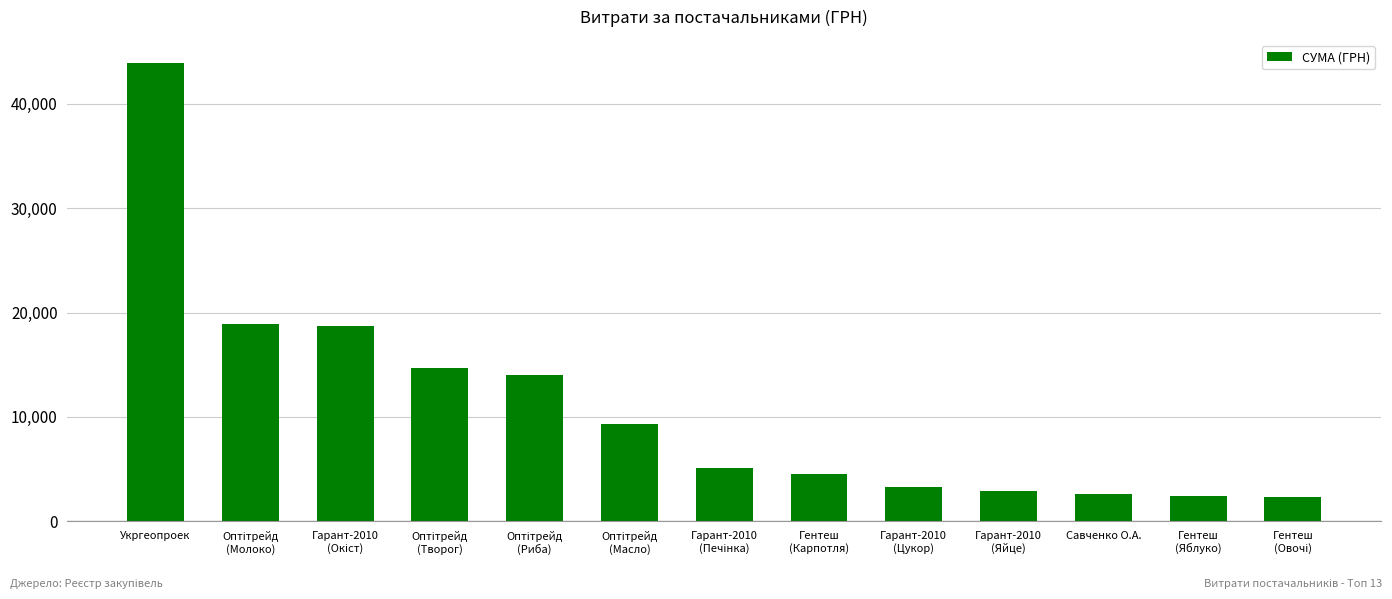

What is the greatest value displayed?

43943.4